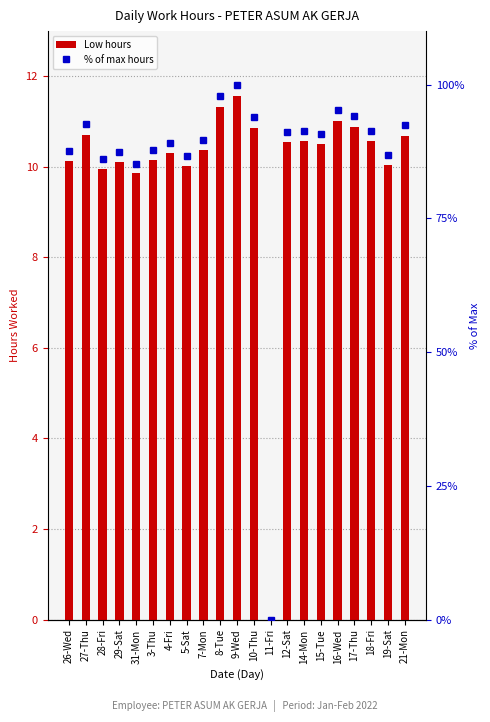

The value of % of max hours at 28-Fri is 86.1. True or false?

True